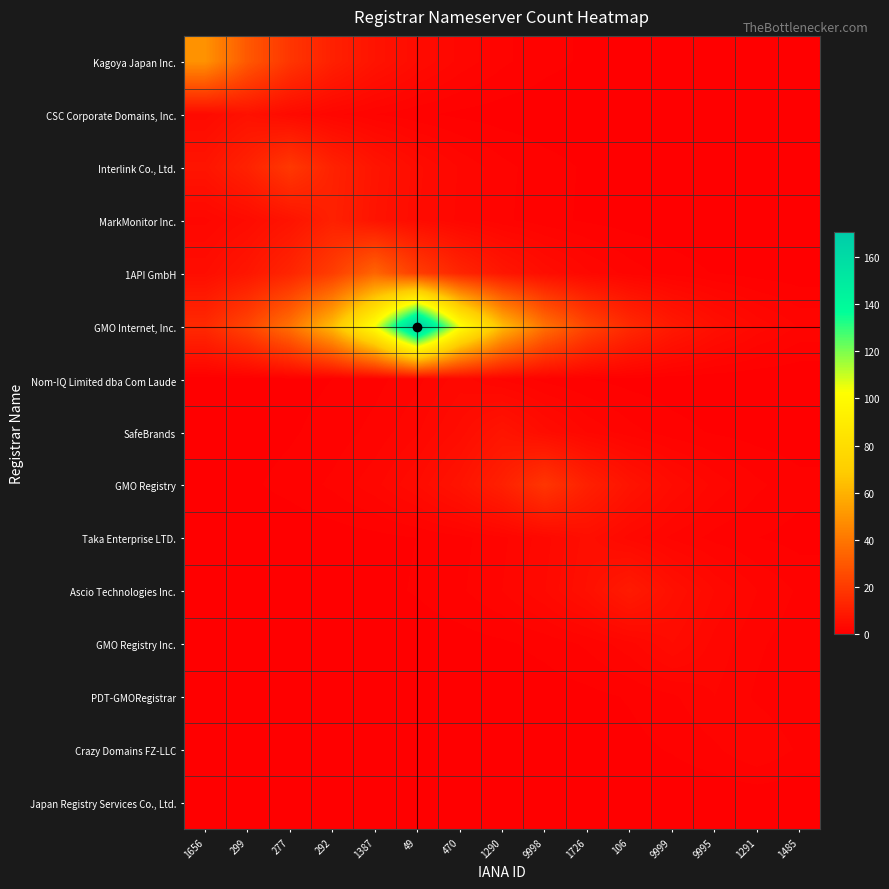

Reading left to right, what are all the values shown in this chart?

Kagoya Japan Inc.: 1656=49.0	299=29.7	277=18.0	292=10.9	1387=6.6	49=4.0	470=2.4	1290=1.5	9998=0.9	1726=0.5	106=0.3	9999=0.2	9995=0.1	1291=0.1	1485=0.0
CSC Corporate Domains, Inc.: 1656=3.6	299=6.0	277=3.6	292=2.2	1387=1.3	49=0.8	470=0.5	1290=0.3	9998=0.2	1726=0.1	106=0.1	9999=0.0	9995=0.0	1291=0.0	1485=0.0
Interlink Co., Ltd.: 1656=7.0	299=11.5	277=19.0	292=11.5	1387=7.0	49=4.2	470=2.6	1290=1.6	9998=0.9	1726=0.6	106=0.3	9999=0.2	9995=0.1	1291=0.1	1485=0.0
MarkMonitor Inc.: 1656=2.5	299=4.0	277=6.7	292=11.0	1387=6.7	49=4.0	470=2.5	1290=1.5	9998=0.9	1726=0.5	106=0.3	9999=0.2	9995=0.1	1291=0.1	1485=0.0
1API GmbH: 1656=4.6	299=7.6	277=12.5	292=20.6	1387=34.0	49=20.6	470=12.5	1290=7.6	9998=4.6	1726=2.8	106=1.7	9999=1.0	9995=0.6	1291=0.4	1485=0.2
GMO Internet, Inc.: 1656=14.0	299=23.1	277=38.2	292=62.9	1387=103.7	49=171.0	470=103.7	1290=62.9	9998=38.2	1726=23.1	106=14.0	9999=8.5	9995=5.2	1291=3.1	1485=1.9
Nom-IQ Limited dba Com Laude: 1656=0.1	299=0.2	277=0.4	292=0.7	1387=1.1	49=1.8	470=3.0	1290=1.8	9998=1.1	1726=0.7	106=0.4	9999=0.2	9995=0.1	1291=0.1	1485=0.1
SafeBrands: 1656=0.2	299=0.3	277=0.6	292=0.9	1387=1.6	49=2.6	470=4.2	1290=7.0	9998=4.2	1726=2.6	106=1.6	9999=0.9	9995=0.6	1291=0.3	1485=0.2
GMO Registry: 1656=0.3	299=0.5	277=0.9	292=1.5	1387=2.4	49=4.0	470=6.6	1290=10.9	9998=18.0	1726=10.9	106=6.6	9999=4.0	9995=2.4	1291=1.5	1485=0.9
Taka Enterprise LTD.: 1656=0.1	299=0.1	277=0.2	292=0.2	1387=0.4	49=0.7	470=1.1	1290=1.8	9998=3.0	1726=5.0	106=3.0	9999=1.8	9995=1.1	1291=0.7	1485=0.4
Ascio Technologies Inc.: 1656=0.1	299=0.1	277=0.2	292=0.3	1387=0.4	49=0.7	470=1.2	1290=2.0	9998=3.3	1726=5.5	106=9.0	9999=5.5	9995=3.3	1291=2.0	1485=1.2
GMO Registry Inc.: 1656=0.0	299=0.0	277=0.0	292=0.1	1387=0.1	49=0.2	470=0.3	1290=0.5	9998=0.9	1726=1.5	106=2.4	9999=4.0	9995=2.4	1291=1.5	1485=0.9
PDT-GMORegistrar: 1656=0.0	299=0.0	277=0.0	292=0.0	1387=0.0	49=0.1	470=0.1	1290=0.2	9998=0.3	1726=0.4	106=0.7	9999=1.2	9995=2.0	1291=1.2	1485=0.7
Crazy Domains FZ-LLC: 1656=0.0	299=0.0	277=0.0	292=0.0	1387=0.0	49=0.0	470=0.1	1290=0.1	9998=0.2	1726=0.3	106=0.4	9999=0.7	9995=1.2	1291=2.0	1485=1.2
Japan Registry Services Co., Ltd.: 1656=0.0	299=0.0	277=0.0	292=0.0	1387=0.0	49=0.0	470=0.0	1290=0.0	9998=0.0	1726=0.0	106=0.0	9999=0.0	9995=0.0	1291=0.0	1485=0.0